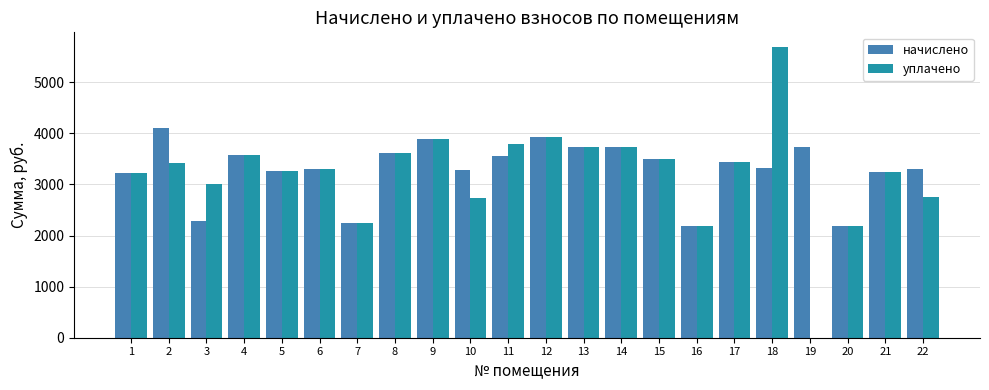

Which label corresponds to the largest value in the chart?

18